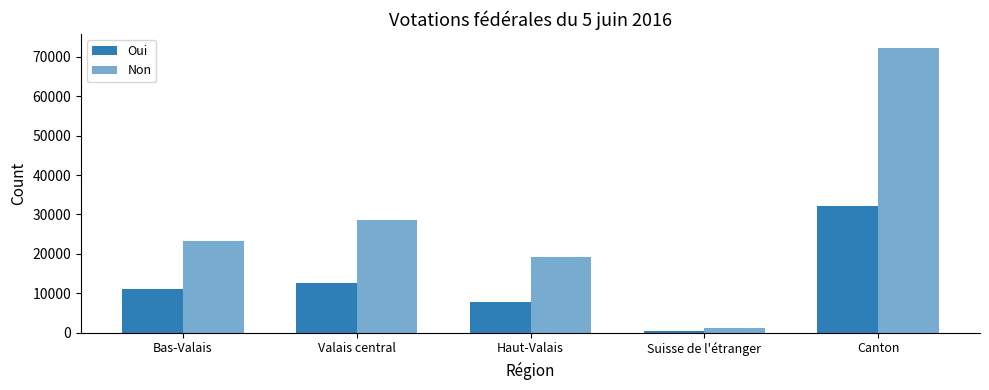

What position from the left is Valais central?

2